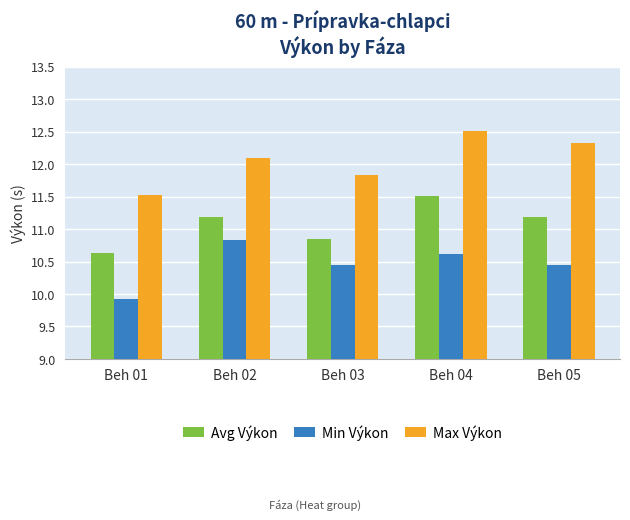

What is the maximum value for Min Výkon?

10.8